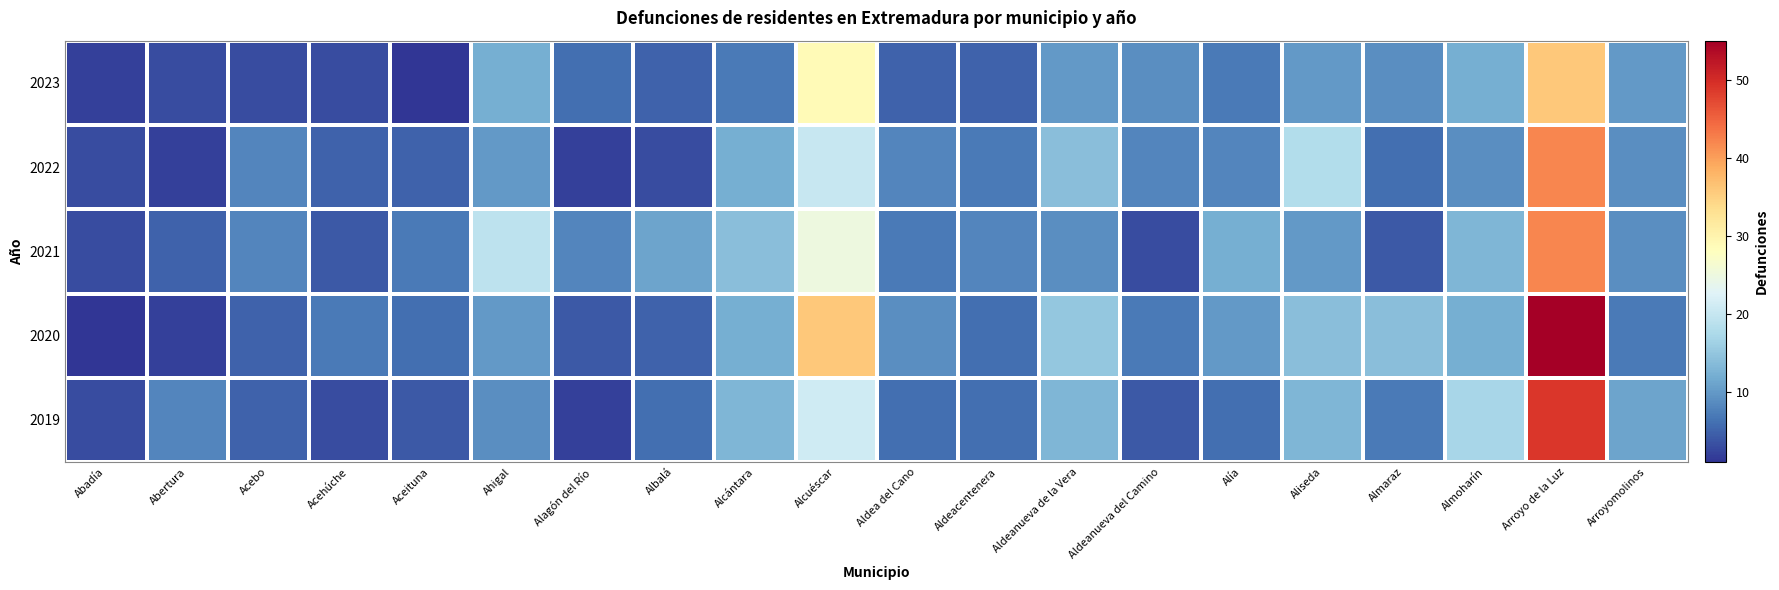

Reading right to left, extract all data points from this chart.

2023: Arroyomolinos=10	Arroyo de la Luz=36	Almoharín=12	Almaraz=9	Aliseda=10	Alía=7	Aldeanueva del Camino=9	Aldeanueva de la Vera=10	Aldeacentenera=5	Aldea del Cano=5	Alcuéscar=29	Alcántara=7	Albalá=5	Alagón del Río=6	Ahigal=12	Aceituna=1	Acehúche=3	Acebo=3	Abertura=3	Abadía=2
2022: Arroyomolinos=9	Arroyo de la Luz=42	Almoharín=9	Almaraz=6	Aliseda=18	Alía=8	Aldeanueva del Camino=8	Aldeanueva de la Vera=14	Aldeacentenera=7	Aldea del Cano=8	Alcuéscar=20	Alcántara=12	Albalá=3	Alagón del Río=2	Ahigal=10	Aceituna=5	Acehúche=5	Acebo=8	Abertura=2	Abadía=3
2021: Arroyomolinos=9	Arroyo de la Luz=42	Almoharín=13	Almaraz=4	Aliseda=10	Alía=12	Aldeanueva del Camino=3	Aldeanueva de la Vera=9	Aldeacentenera=8	Aldea del Cano=7	Alcuéscar=25	Alcántara=14	Albalá=11	Alagón del Río=8	Ahigal=19	Aceituna=7	Acehúche=4	Acebo=8	Abertura=5	Abadía=3
2020: Arroyomolinos=7	Arroyo de la Luz=55	Almoharín=12	Almaraz=14	Aliseda=14	Alía=10	Aldeanueva del Camino=7	Aldeanueva de la Vera=15	Aldeacentenera=6	Aldea del Cano=9	Alcuéscar=36	Alcántara=12	Albalá=5	Alagón del Río=4	Ahigal=10	Aceituna=6	Acehúche=7	Acebo=5	Abertura=2	Abadía=1
2019: Arroyomolinos=11	Arroyo de la Luz=49	Almoharín=17	Almaraz=7	Aliseda=13	Alía=6	Aldeanueva del Camino=4	Aldeanueva de la Vera=13	Aldeacentenera=6	Aldea del Cano=6	Alcuéscar=21	Alcántara=13	Albalá=6	Alagón del Río=2	Ahigal=9	Aceituna=4	Acehúche=3	Acebo=5	Abertura=8	Abadía=3